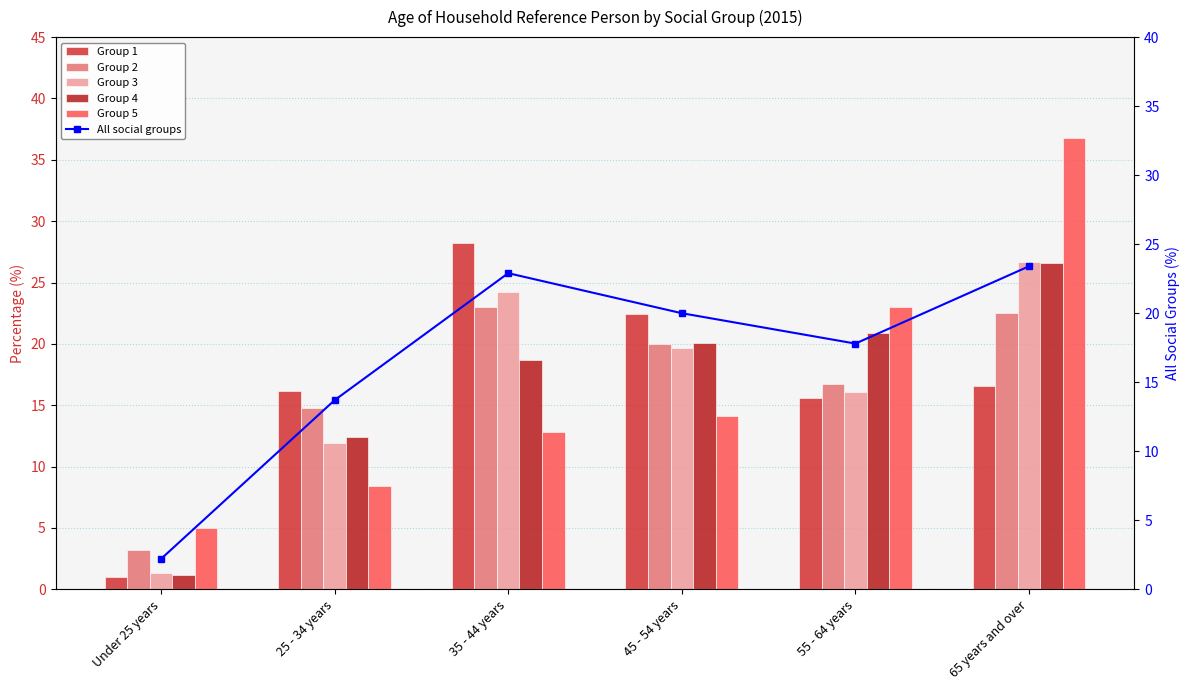

List the series in order of their peak value, lowest first.

Group 2, All social groups, Group 4, Group 3, Group 1, Group 5